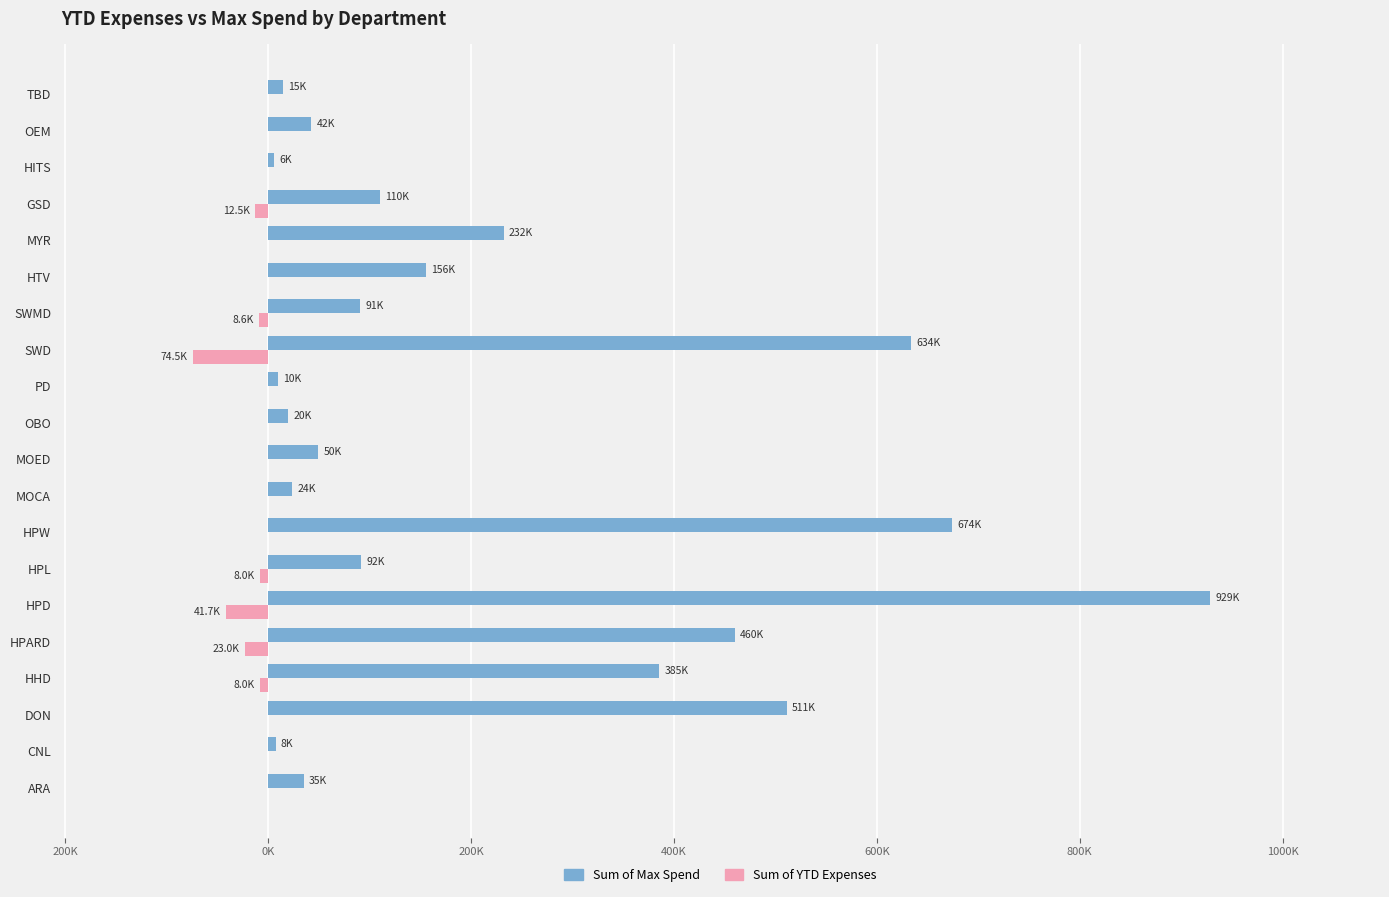

What are all the series names shown in the legend?

Sum of Max Spend, Sum of YTD Expenses